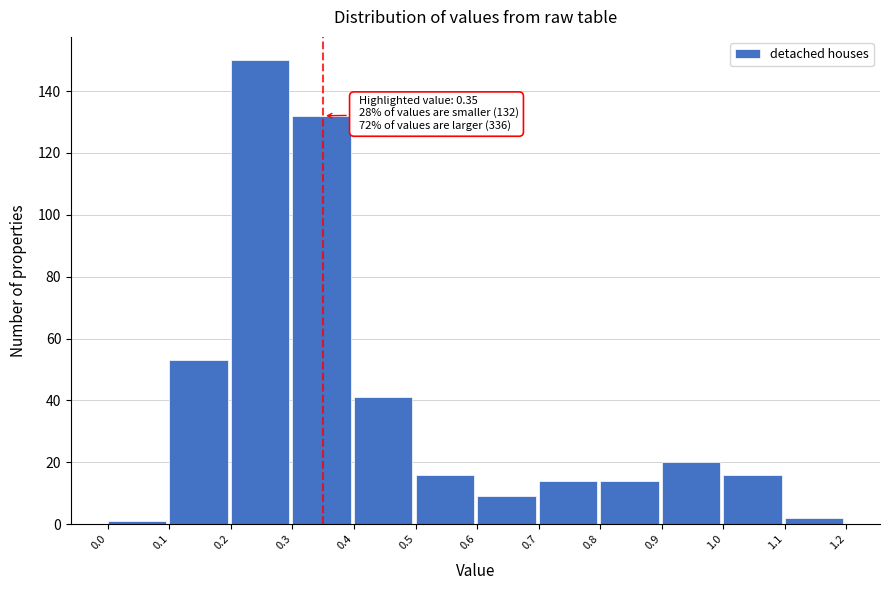

Which range on the x-axis has the tallest bar?

0.2 to 0.3